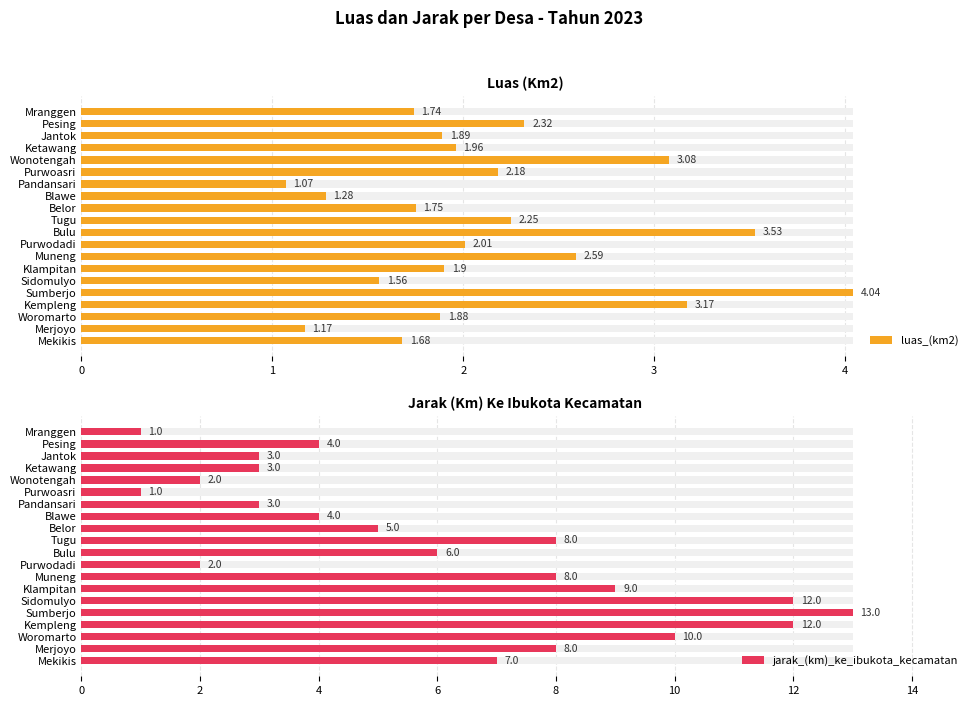

Rank the series by their average value, from highest to lowest.

jarak_(km)_ke_ibukota_kecamatan, luas_(km2)